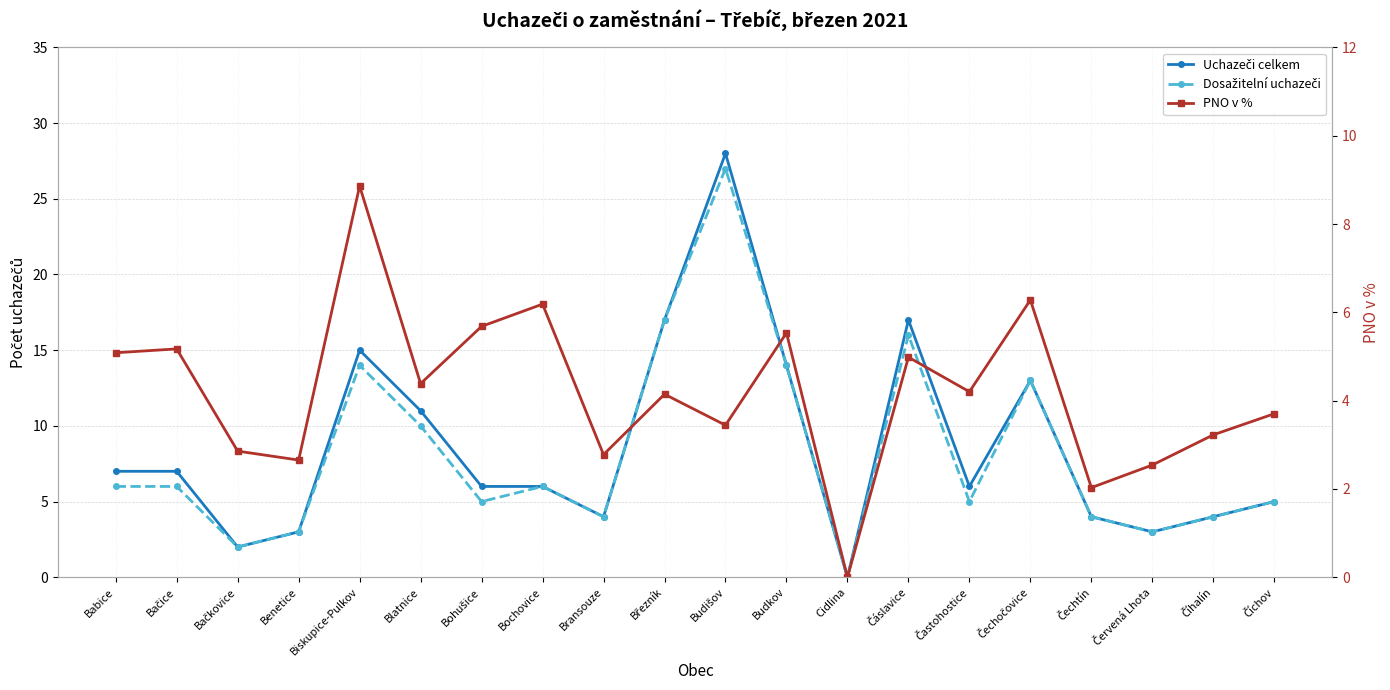

List the labels in order of Uchazeči celkem value, smallest first.

Cidlina, Bačkovice, Benetice, Červená Lhota, Bransouze, Čechtín, Číhalín, Číchov, Bohušice, Bochovice, Častohostice, Babice, Bačice, Blatnice, Čechočovice, Budkov, Biskupice-Pulkov, Březník, Čáslavice, Budišov